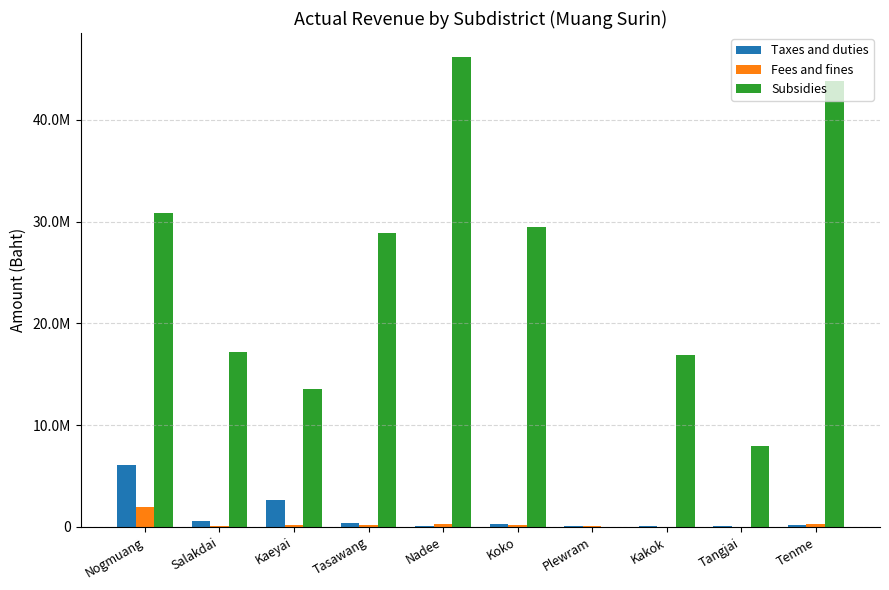

Where is Fees and fines nearest to the value 1018572?

Nadee